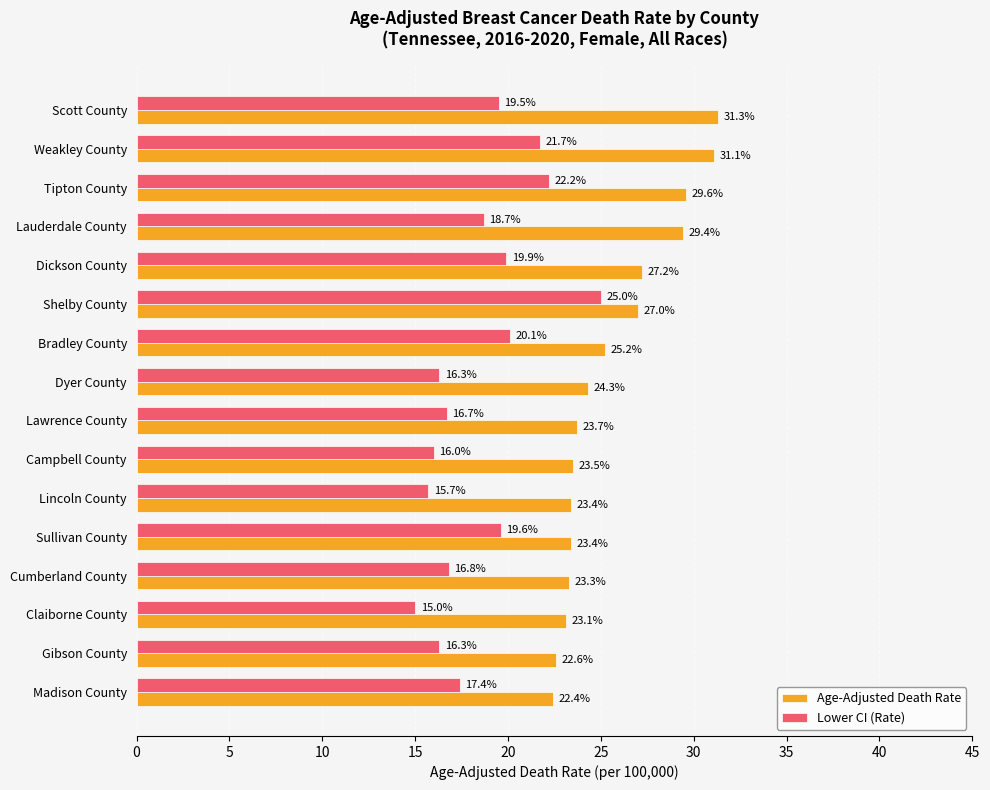

What is the spread (max minus min) of values at Scott County?

11.8